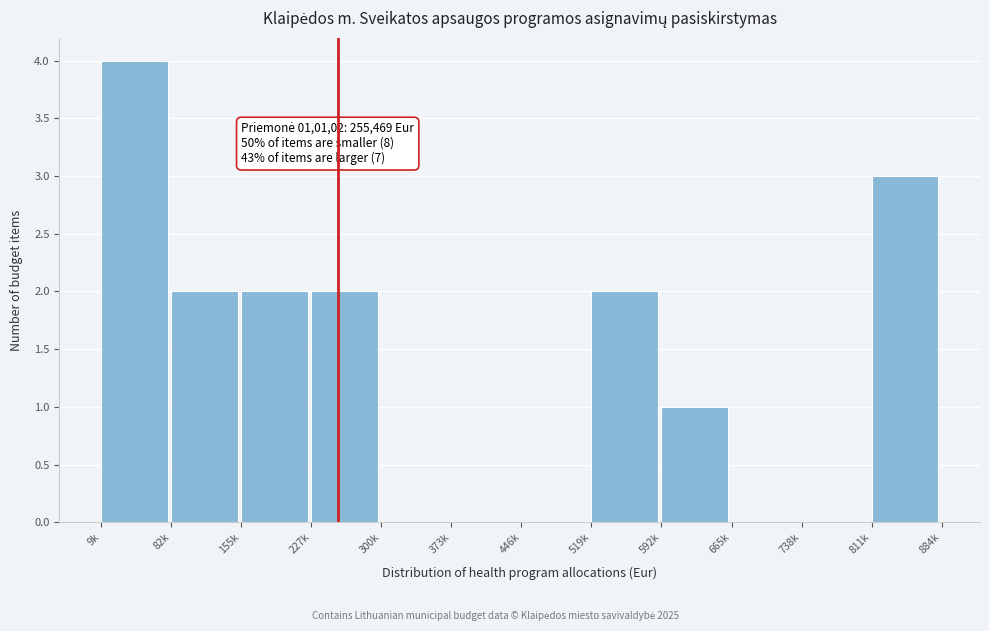

Reading right to left, list all the values displayed in this chart.

811k=3	738k=0	665k=0	592k=1	519k=2	446k=0	373k=0	300k=0	227k=2	155k=2	82k=2	9k=4